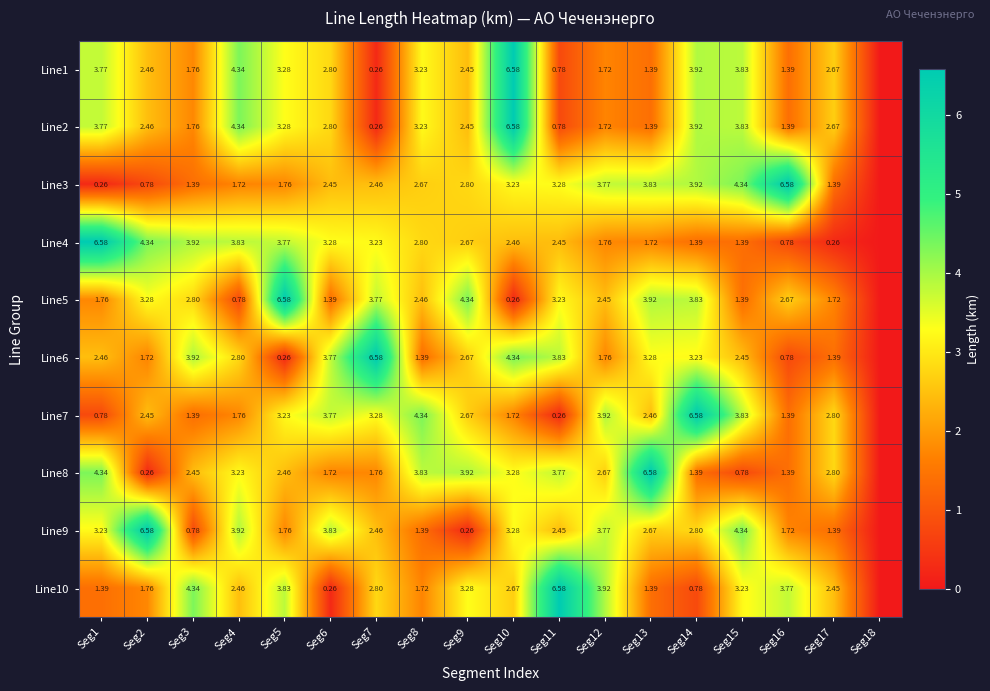

At which category is the sum across all series the highest?

Seg10